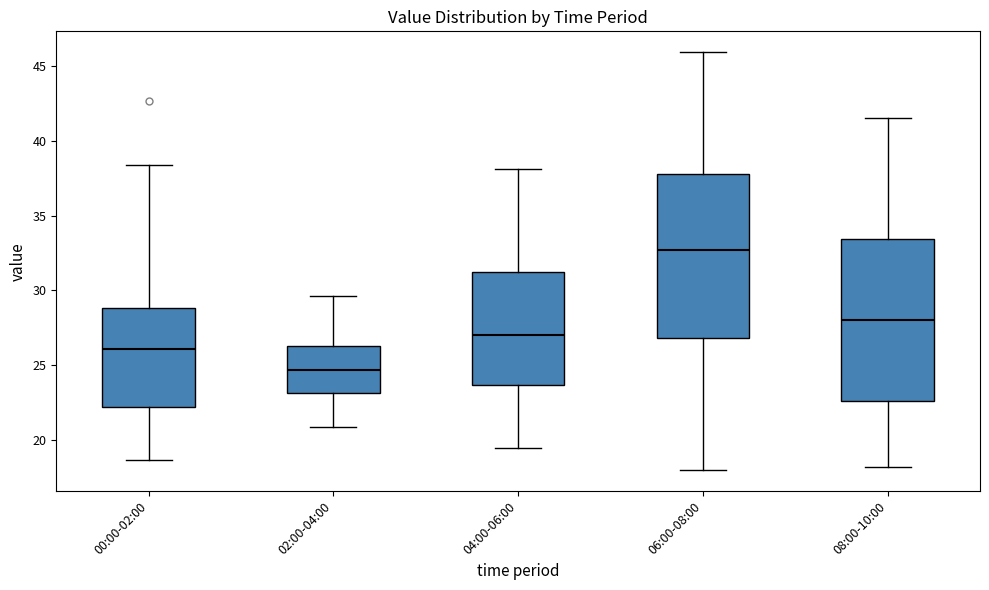

Reading left to right, read every box against the y-axis: the position of its median line, the range the box covers, and the ends of its whiskers. The values are not printed on the chart, so give them approximately, as read against the axis.

00:00-02:00: median 26.0, box 22.0 to 29.0, whiskers 18.5 to 38.5
02:00-04:00: median 24.5, box 23.0 to 26.5, whiskers 21.0 to 29.5
04:00-06:00: median 27.0, box 23.5 to 31.0, whiskers 19.5 to 38.0
06:00-08:00: median 32.5, box 27.0 to 38.0, whiskers 18.0 to 46.0
08:00-10:00: median 28.0, box 22.5 to 33.5, whiskers 18.0 to 41.5